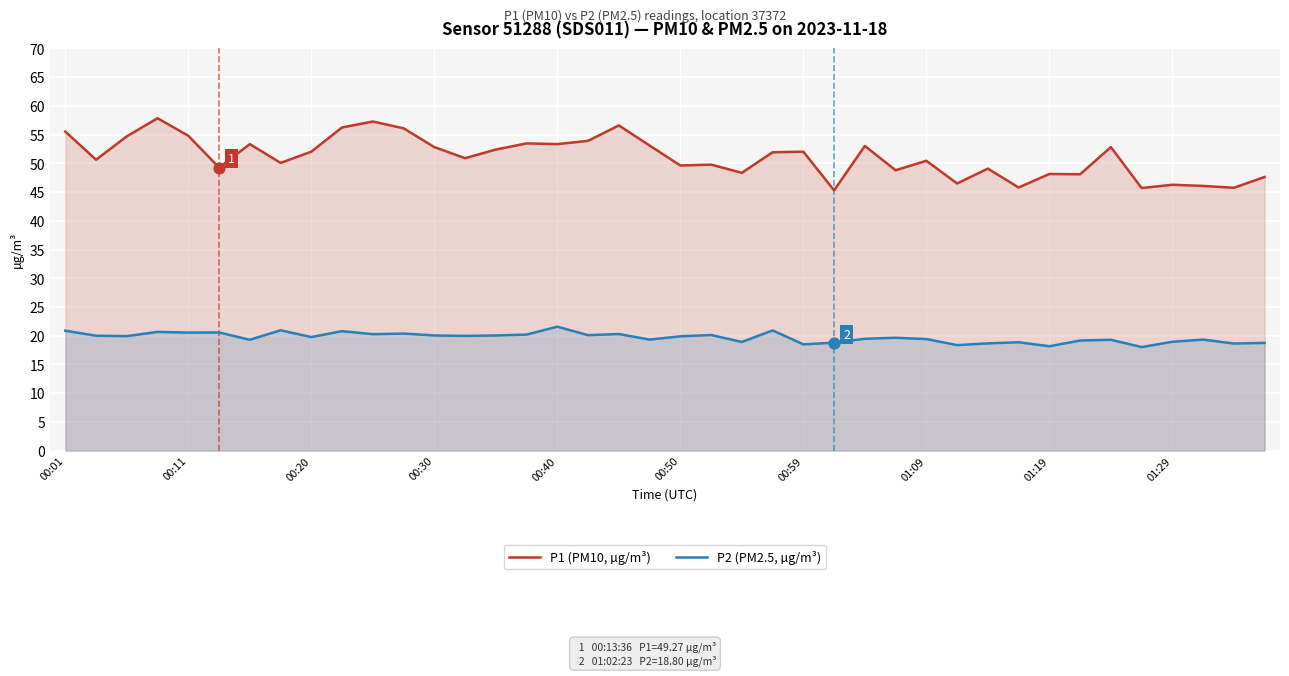

Which series reaches the maximum Y coordinate?

P1 (PM10, µg/m³)